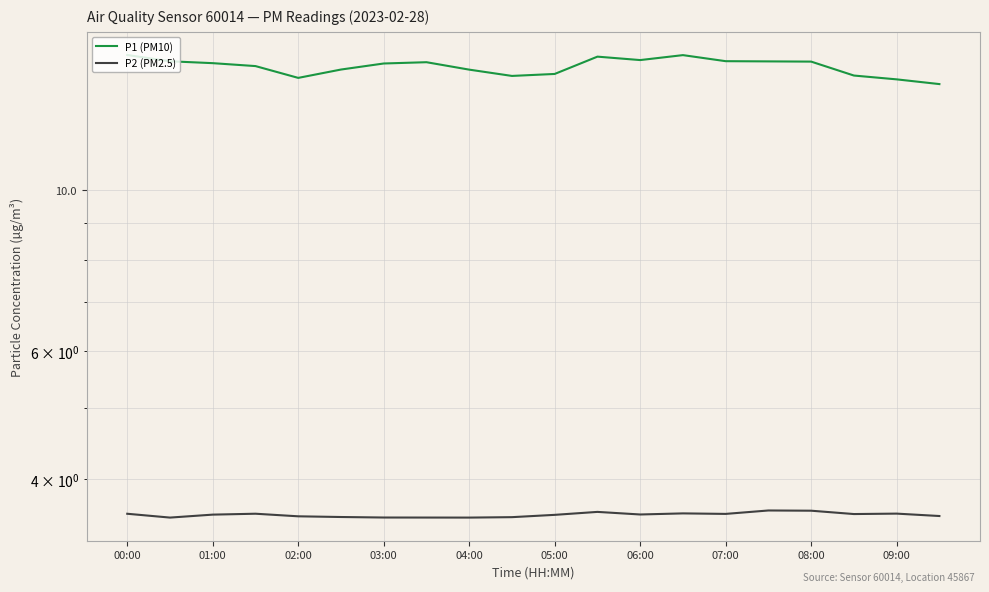

How many data points in P1 (PM10) are above 14?

19